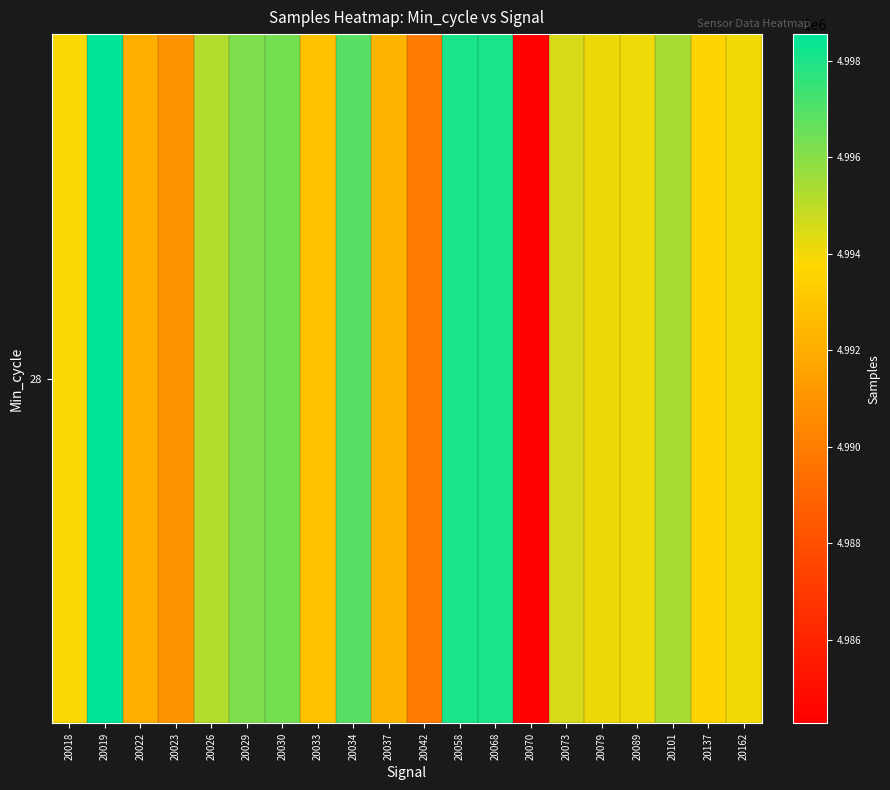

Reading right to left, what are all the values shown in this chart?

4994013	4993627	4995390	4994084	4994142	4994563	4984272	4998097	4998101	4989986	4992265	4996921	4992833	4996323	4996209	4995243	4990938	4992055	4998553	4993888